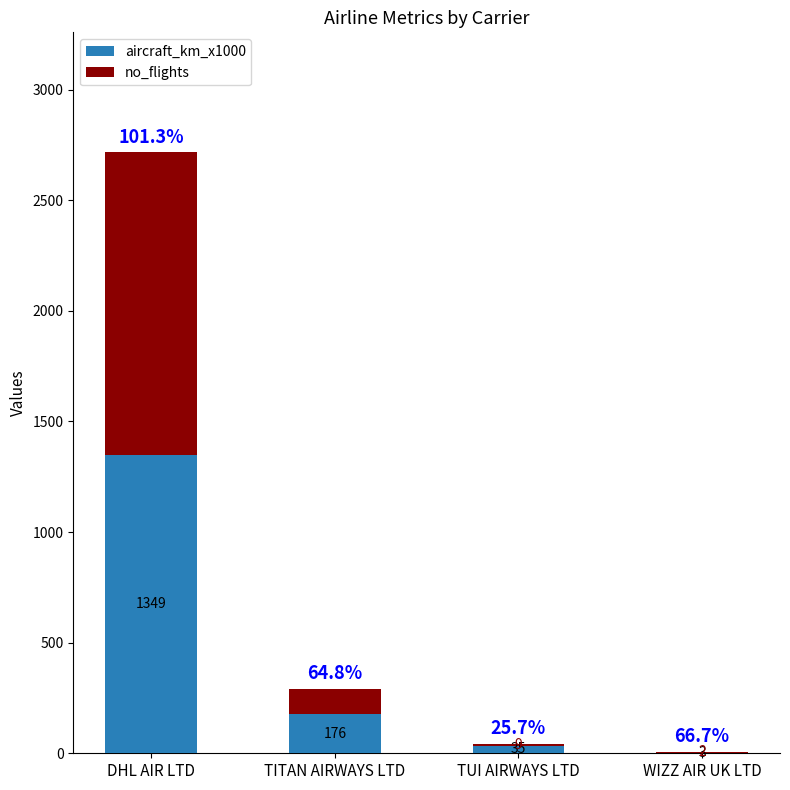

Reading right to left, what are the values for aircraft_km_x1000?

WIZZ AIR UK LTD=3	TUI AIRWAYS LTD=35	TITAN AIRWAYS LTD=176	DHL AIR LTD=1349